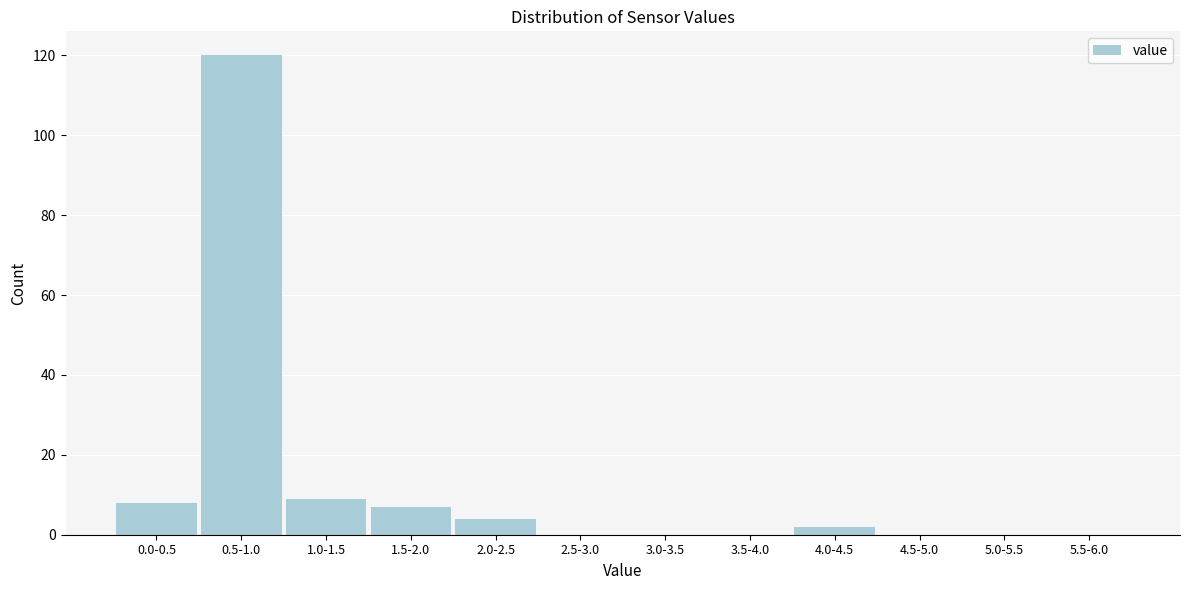

Reading left to right, extract all data points from this chart.

0.0-0.5=8	0.5-1.0=120	1.0-1.5=9	1.5-2.0=7	2.0-2.5=4	2.5-3.0=0	3.0-3.5=0	3.5-4.0=0	4.0-4.5=2	4.5-5.0=0	5.0-5.5=0	5.5-6.0=0